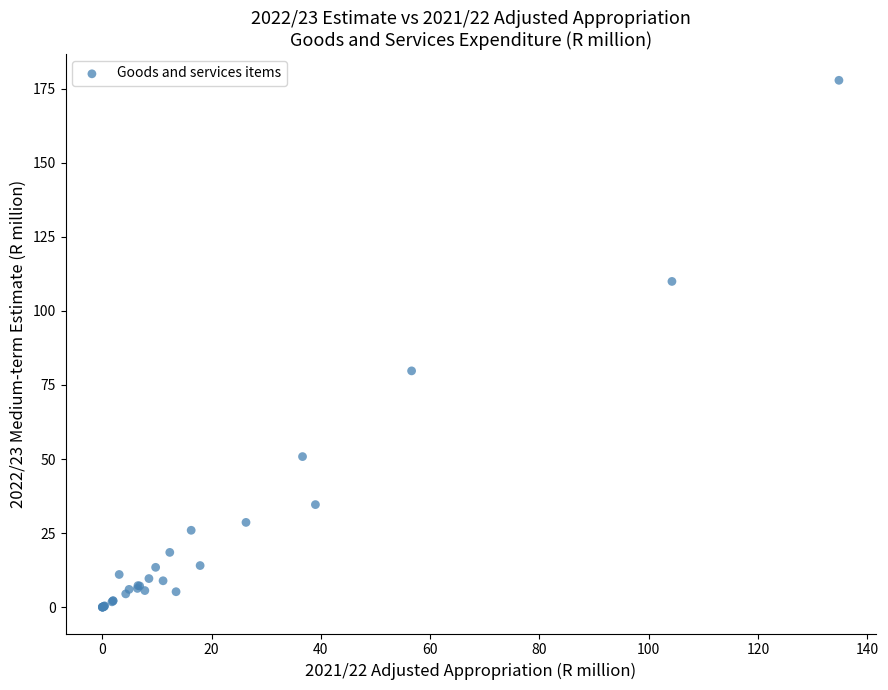

What Y value in the scatter plot is closest to 88?

79.8